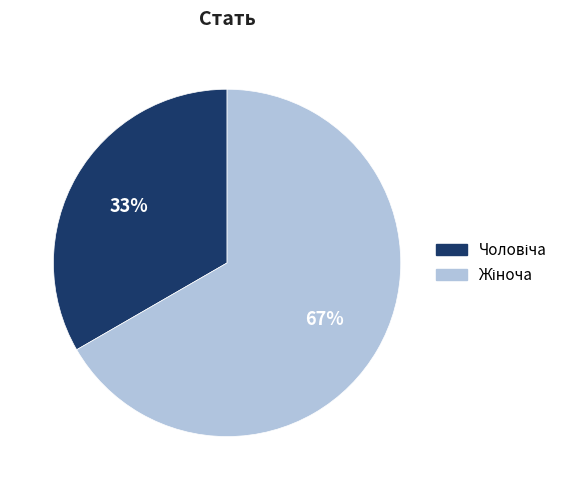

Is there any slice that represents more than half of the pie?

Yes